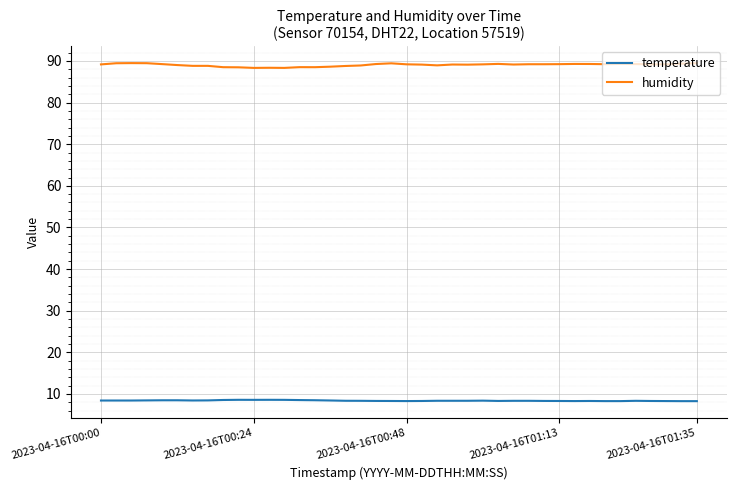

List the series in order of their peak value, highest first.

humidity, temperature